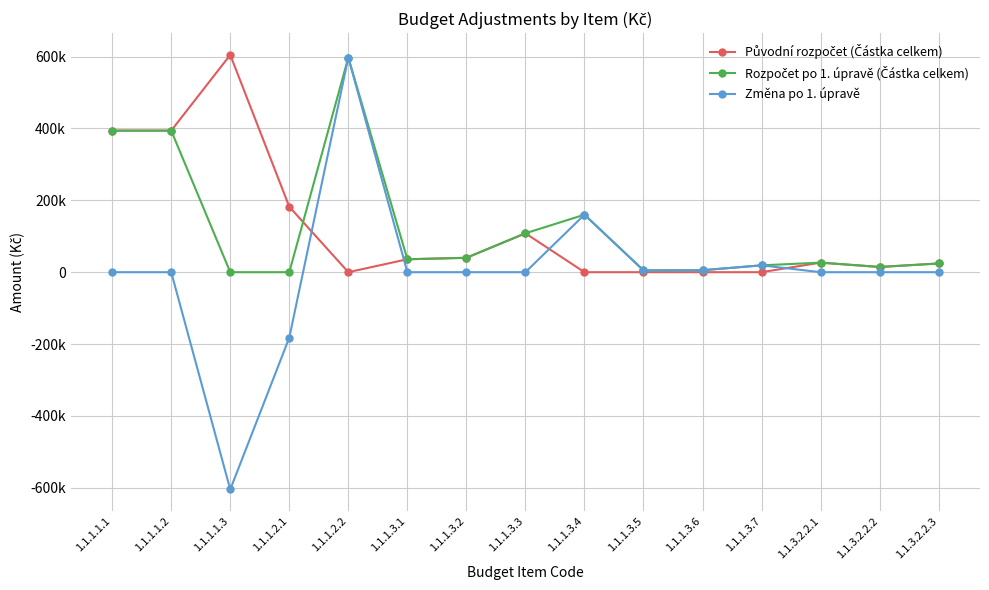

Does the chart have visible grid lines?

Yes